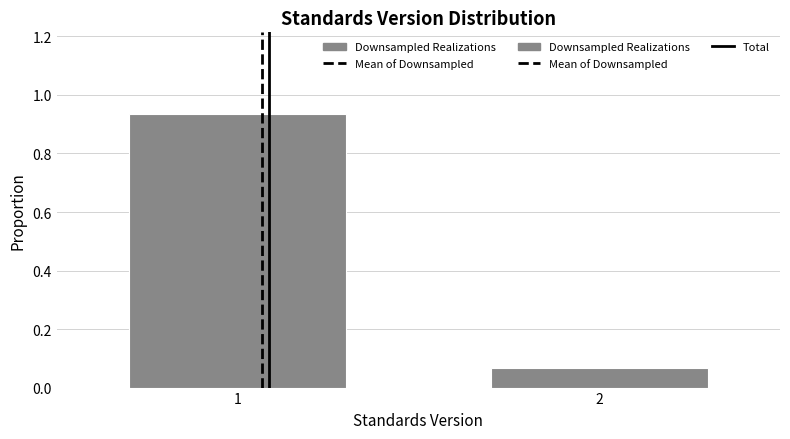

What is the change in value from 1 to 2?

-0.9